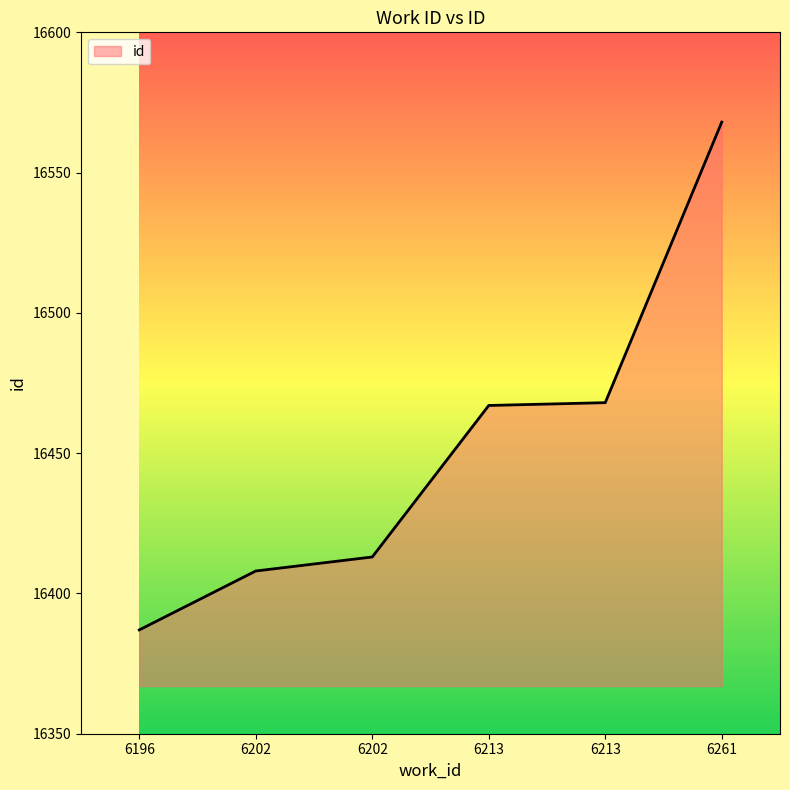

What is the minimum value shown in the chart?

16387